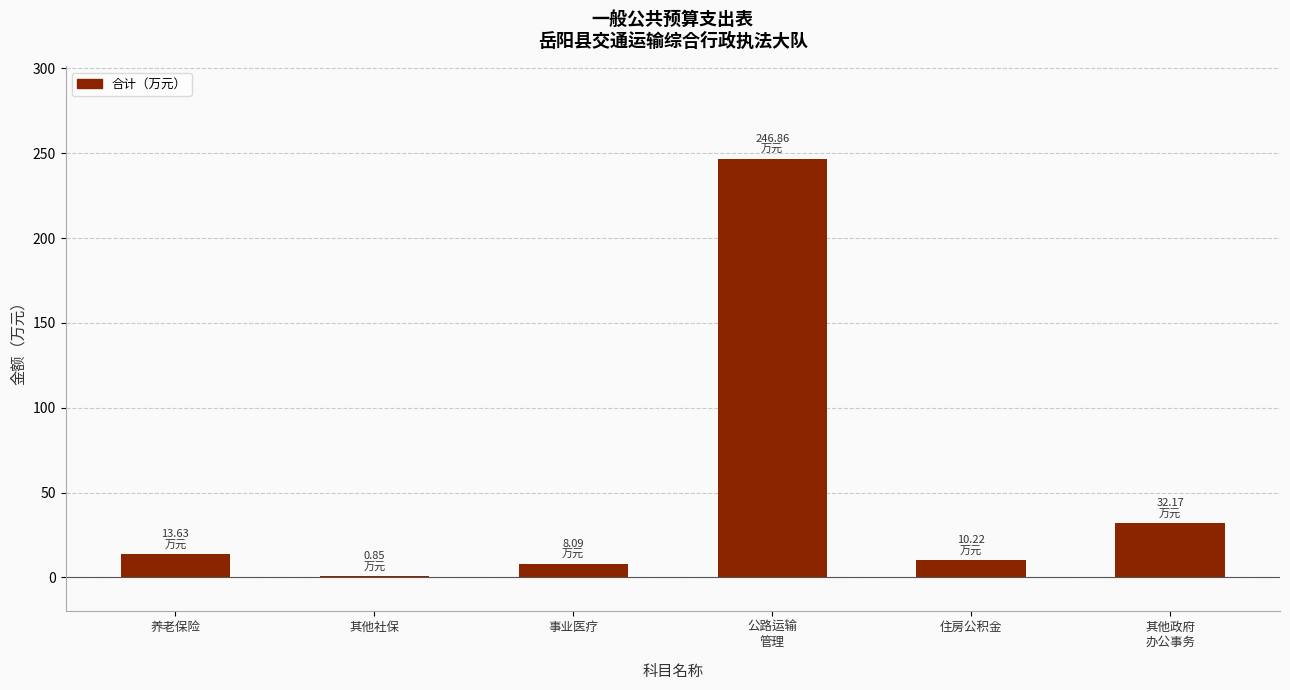

Reading right to left, what are all the values shown in this chart?

32.2	10.2	246.9	8.1	0.9	13.6